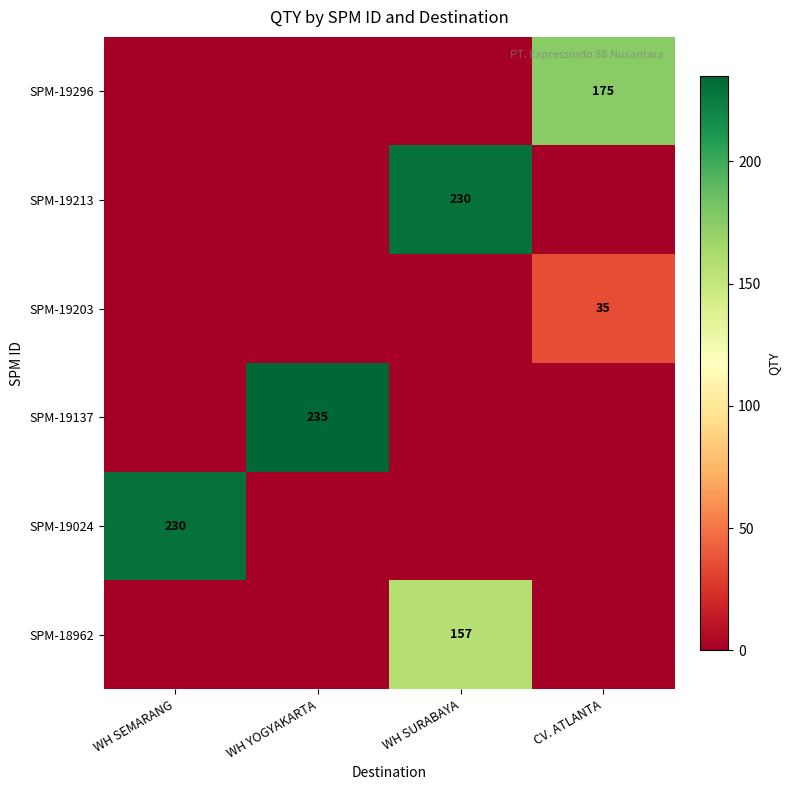

At which category is the sum across all series the highest?

WH SURABAYA